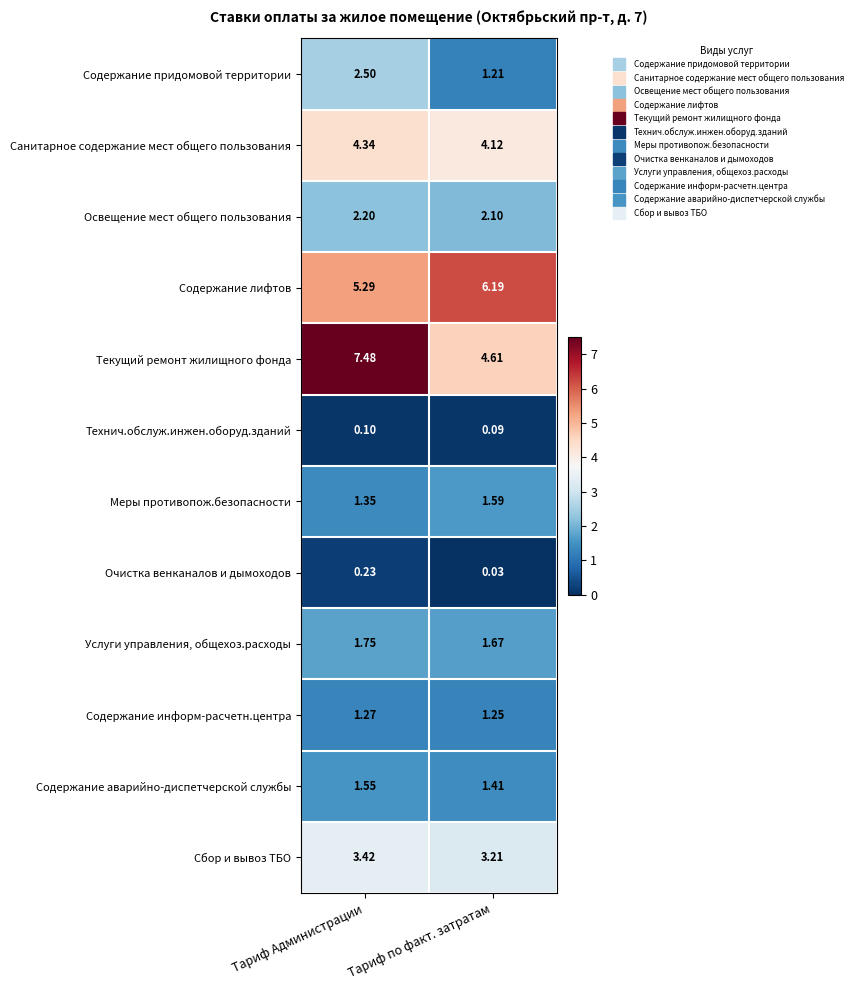

At which category does the chart reach its peak across all series?

Тариф Администрации